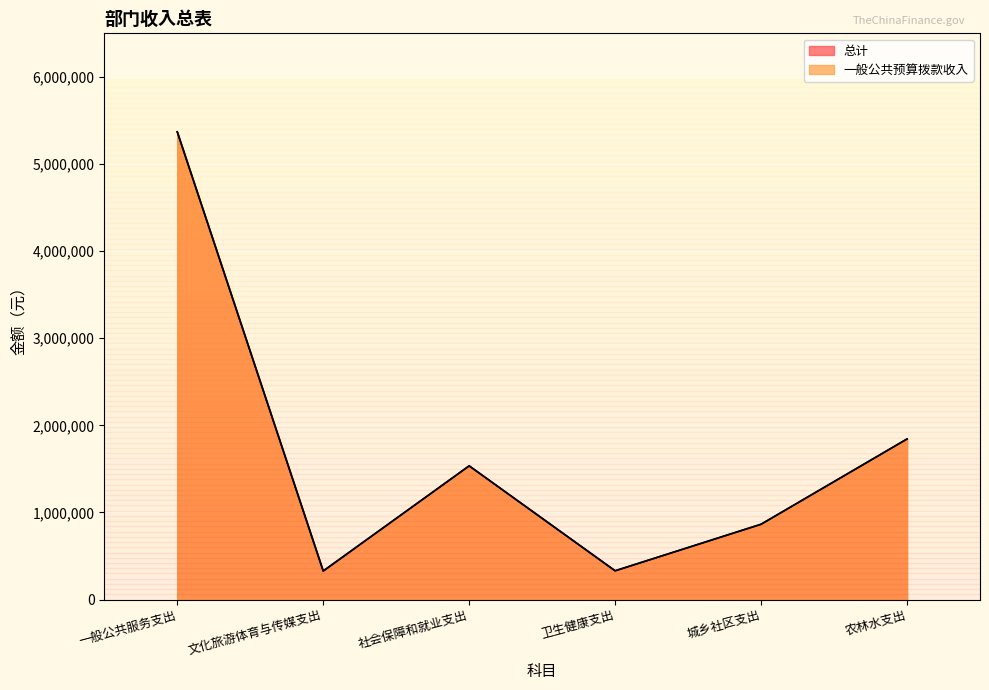

What is the label of the 4th point from the left?

卫生健康支出